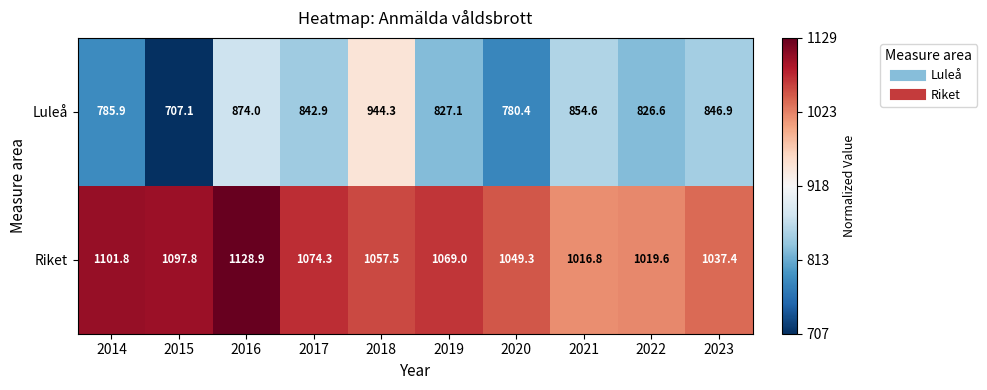

The value of Riket at 2014 is 1101.8. True or false?

True